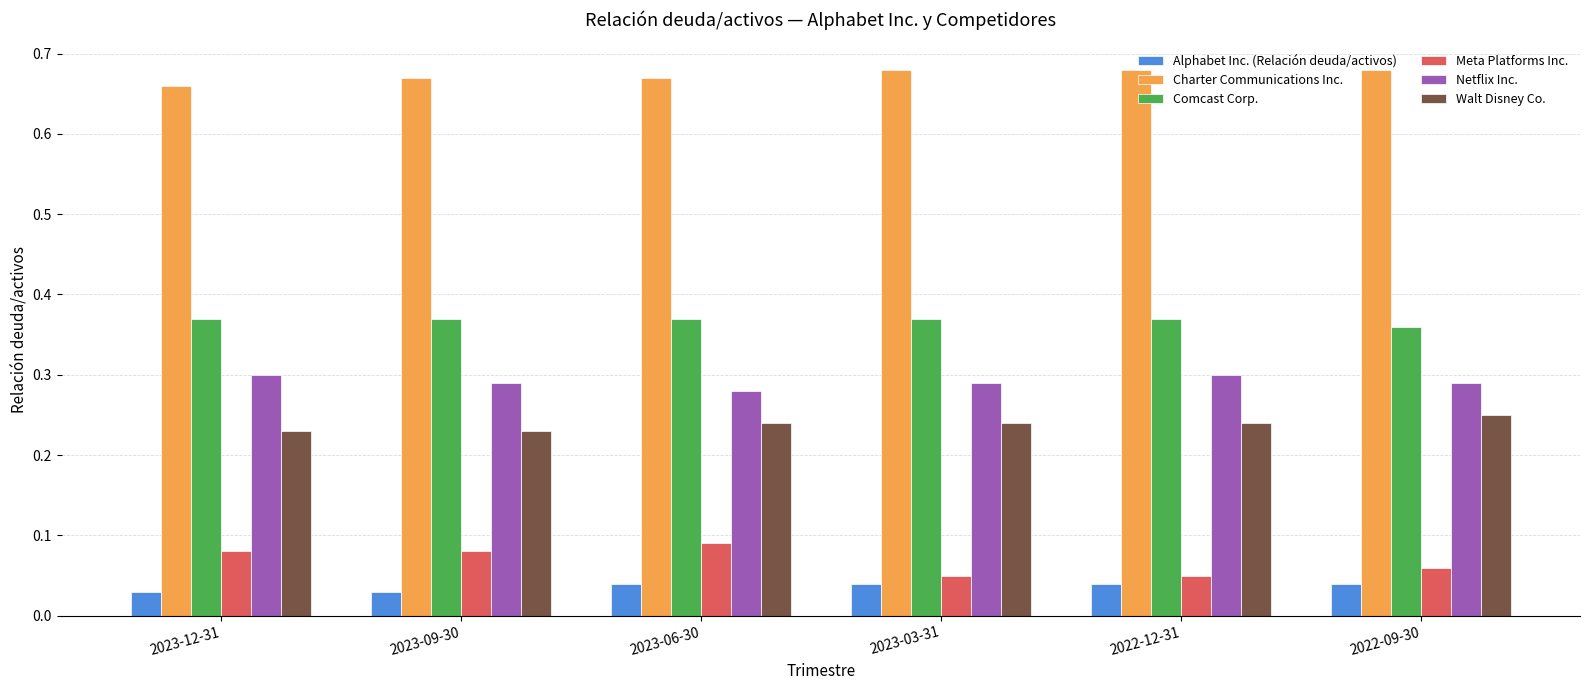

Is it true that Walt Disney Co. equals 0.4 at 2022-09-30?

False